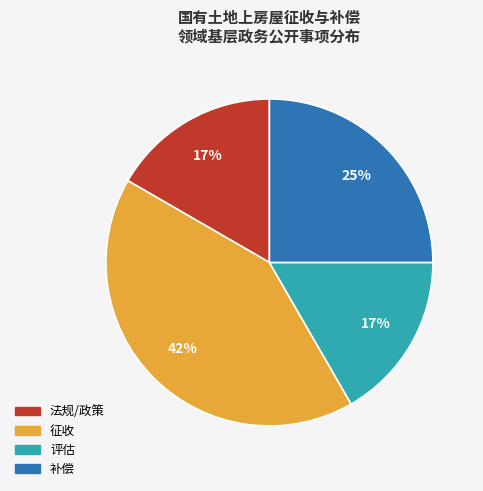

How many segments does this pie chart have?

4